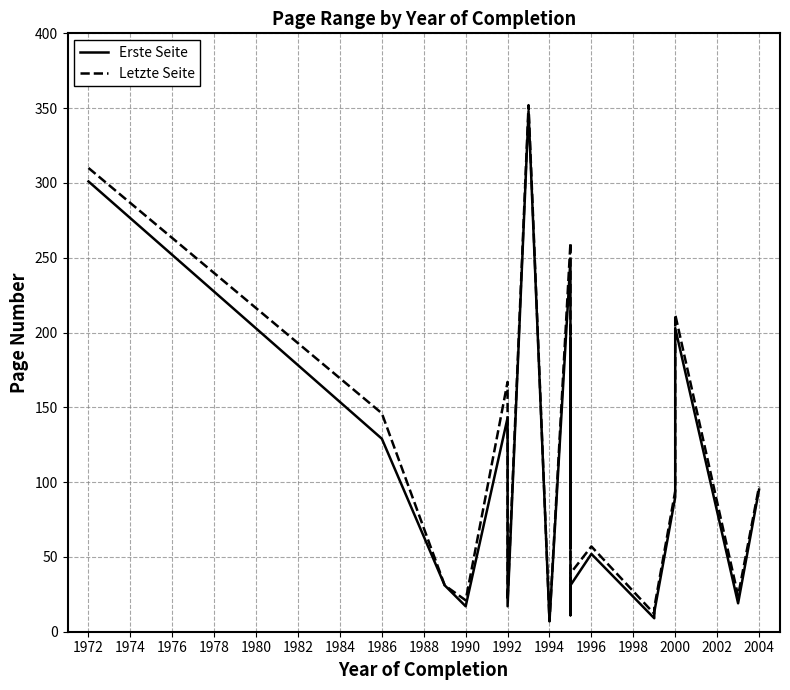

Is it true that Erste Seite equals 3 at 2006?

False